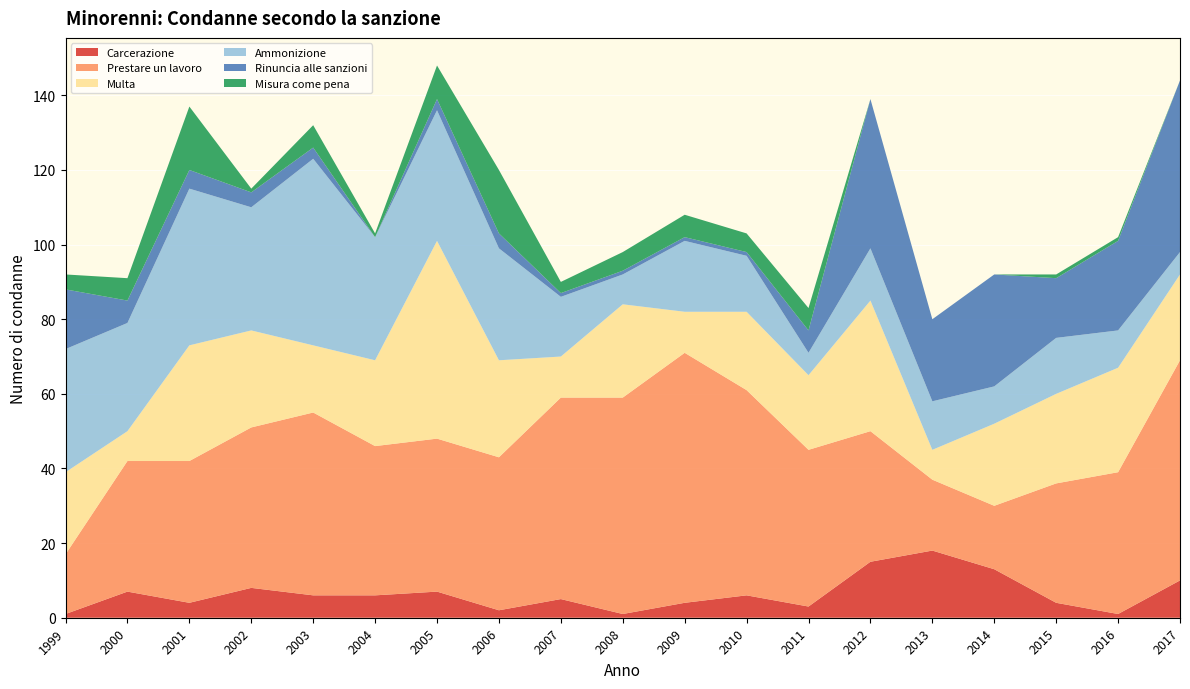

Reading left to right, what are all the values shown in this chart?

Carcerazione: 1999=1	2000=7	2001=4	2002=8	2003=6	2004=6	2005=7	2006=2	2007=5	2008=1	2009=4	2010=6	2011=3	2012=15	2013=18	2014=13	2015=4	2016=1	2017=10
Prestare un lavoro: 1999=16	2000=35	2001=38	2002=43	2003=49	2004=40	2005=41	2006=41	2007=54	2008=58	2009=67	2010=55	2011=42	2012=35	2013=19	2014=17	2015=32	2016=38	2017=59
Multa: 1999=22	2000=8	2001=31	2002=26	2003=18	2004=23	2005=53	2006=26	2007=11	2008=25	2009=11	2010=21	2011=20	2012=35	2013=8	2014=22	2015=24	2016=28	2017=23
Ammonizione: 1999=33	2000=29	2001=42	2002=33	2003=50	2004=33	2005=35	2006=30	2007=16	2008=8	2009=19	2010=15	2011=6	2012=14	2013=13	2014=10	2015=15	2016=10	2017=6
Rinuncia alle sanzioni: 1999=16	2000=6	2001=5	2002=4	2003=3	2004=0	2005=3	2006=4	2007=1	2008=1	2009=1	2010=1	2011=6	2012=40	2013=22	2014=30	2015=16	2016=24	2017=46
Misura come pena: 1999=4	2000=6	2001=17	2002=1	2003=6	2004=1	2005=9	2006=17	2007=3	2008=5	2009=6	2010=5	2011=6	2012=0	2013=0	2014=0	2015=1	2016=1	2017=0